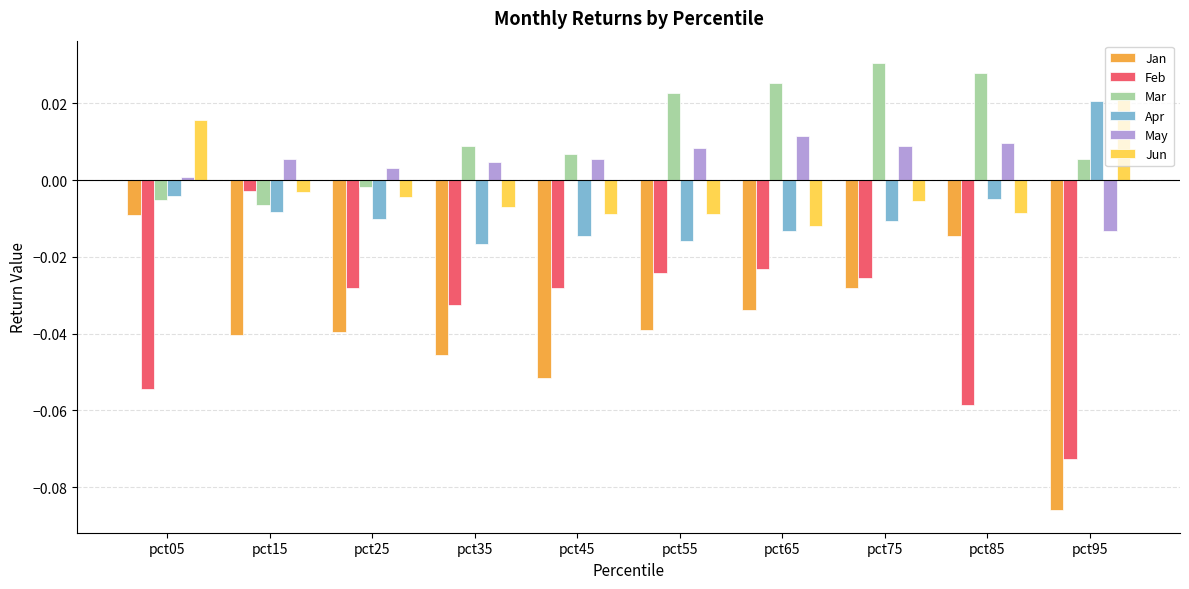

How many values in Apr are below zero?

9